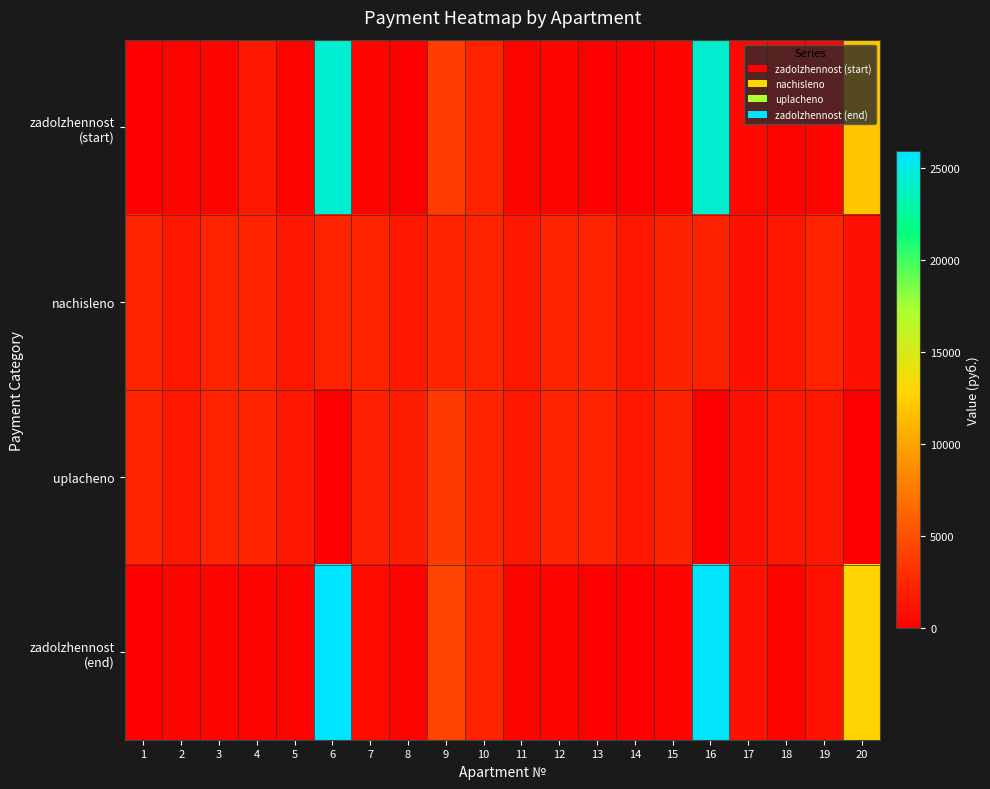

What is the maximum value shown in the chart?

25952.7